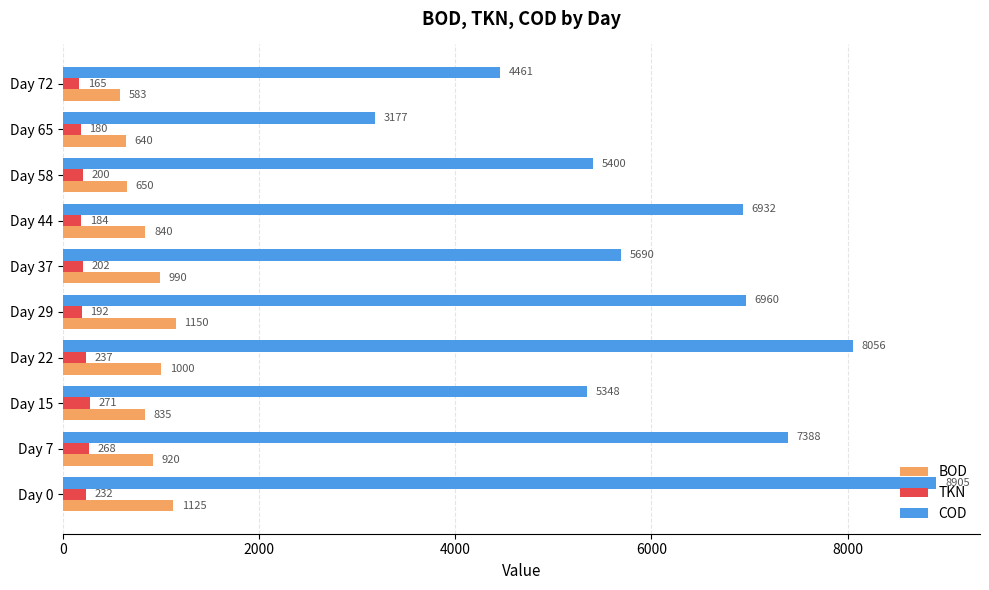

What is the sum of the COD values at Day 22 and Day 15?

13404